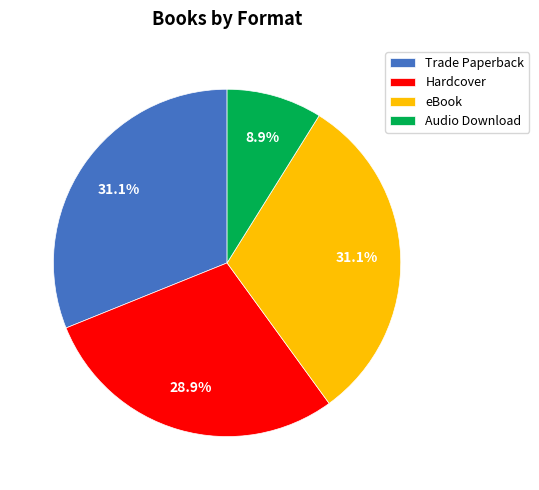

What portion of the pie excludes Trade Paperback?

68.9%